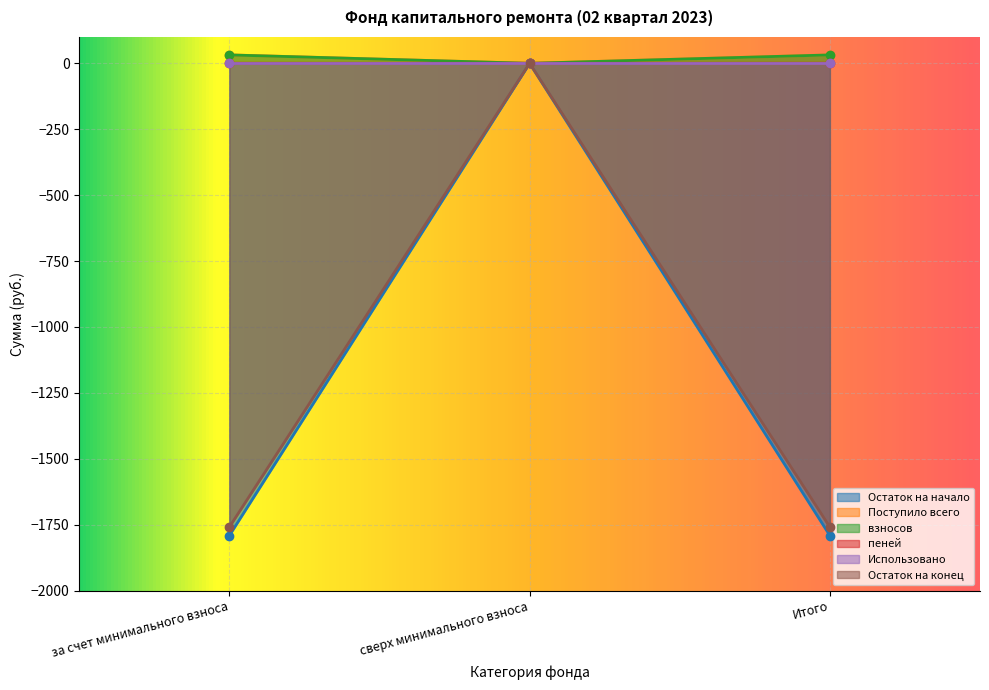

What is the sum of the Остаток на начало values at сверх минимального взноса and за счет минимального взноса?

-1791.3